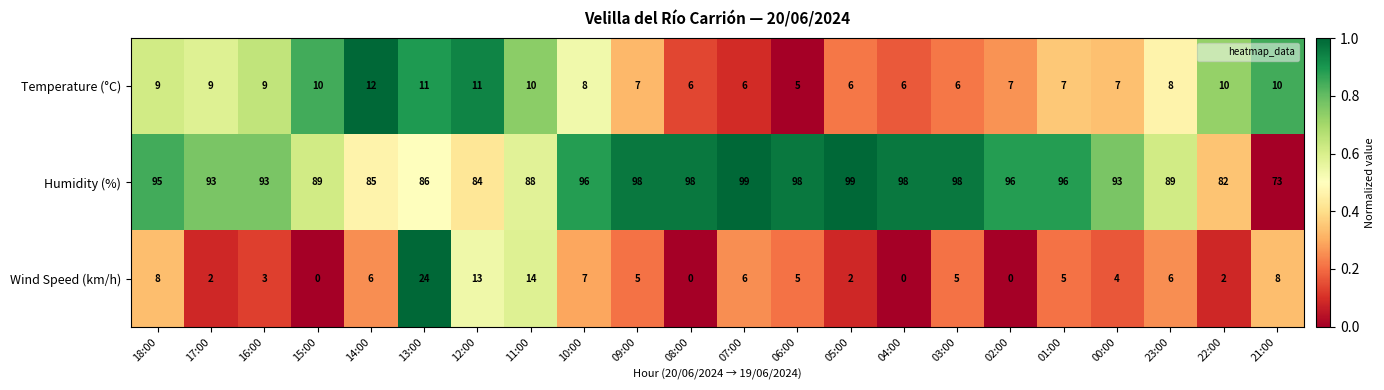

Is it true that Temperature (°C) equals 8 at 03:00?

False